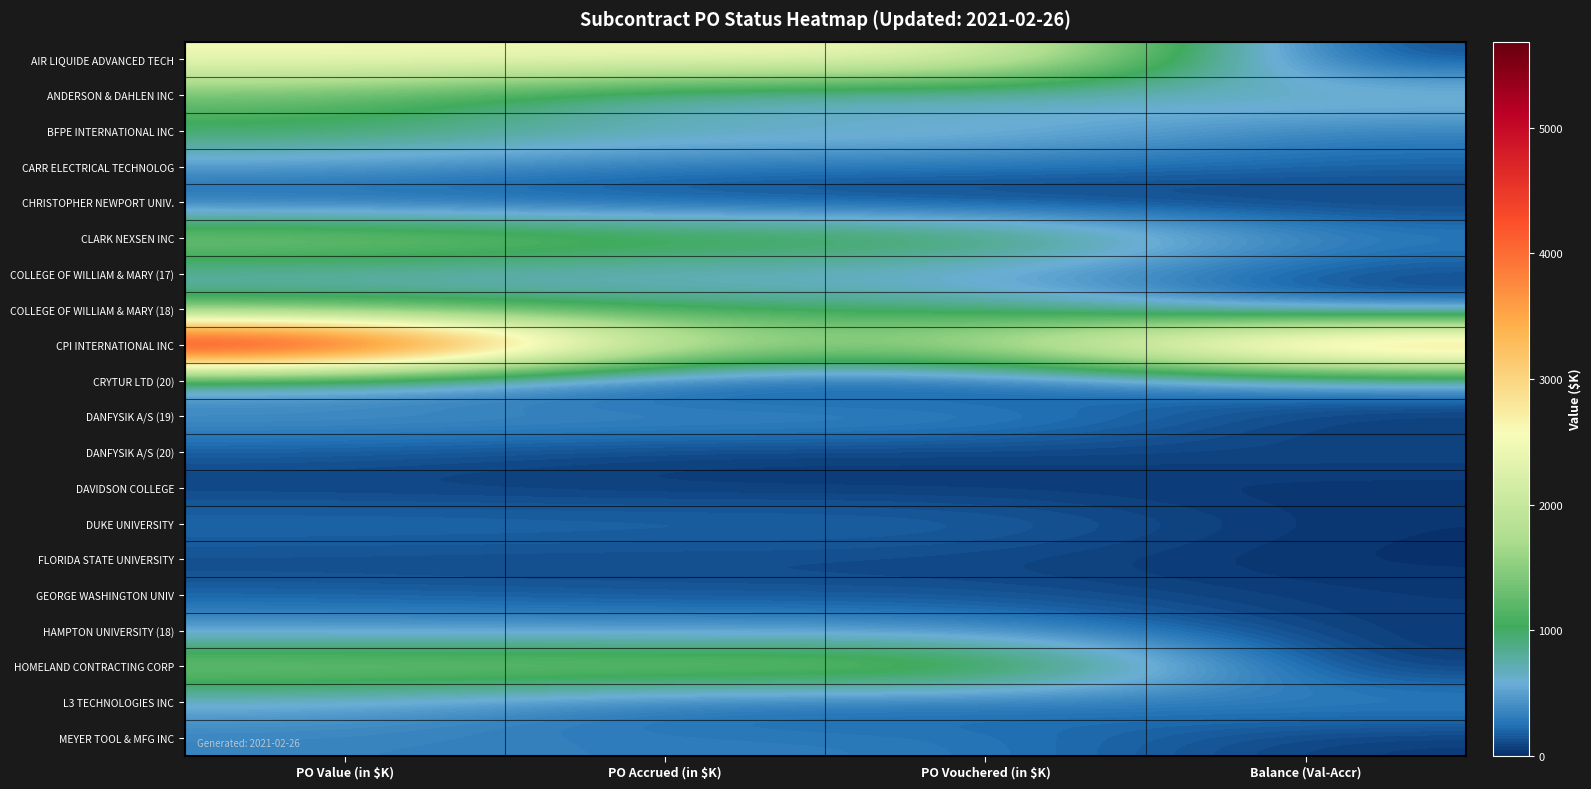

Count the number of data series in this chart.

20